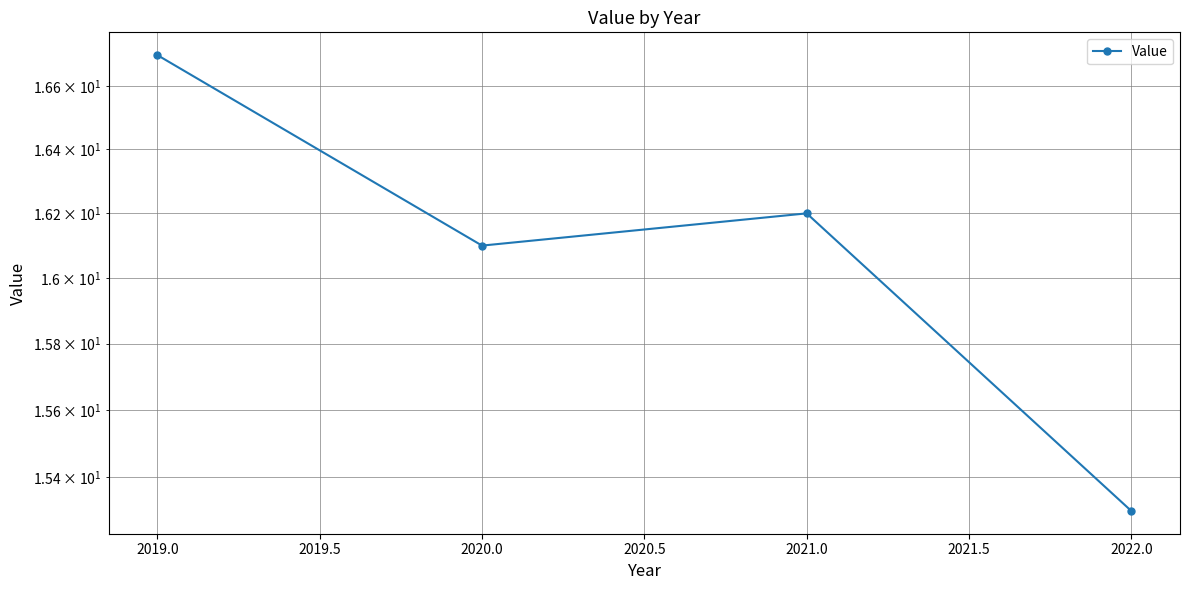

The value at 2021.0 is 6.9. True or false?

False